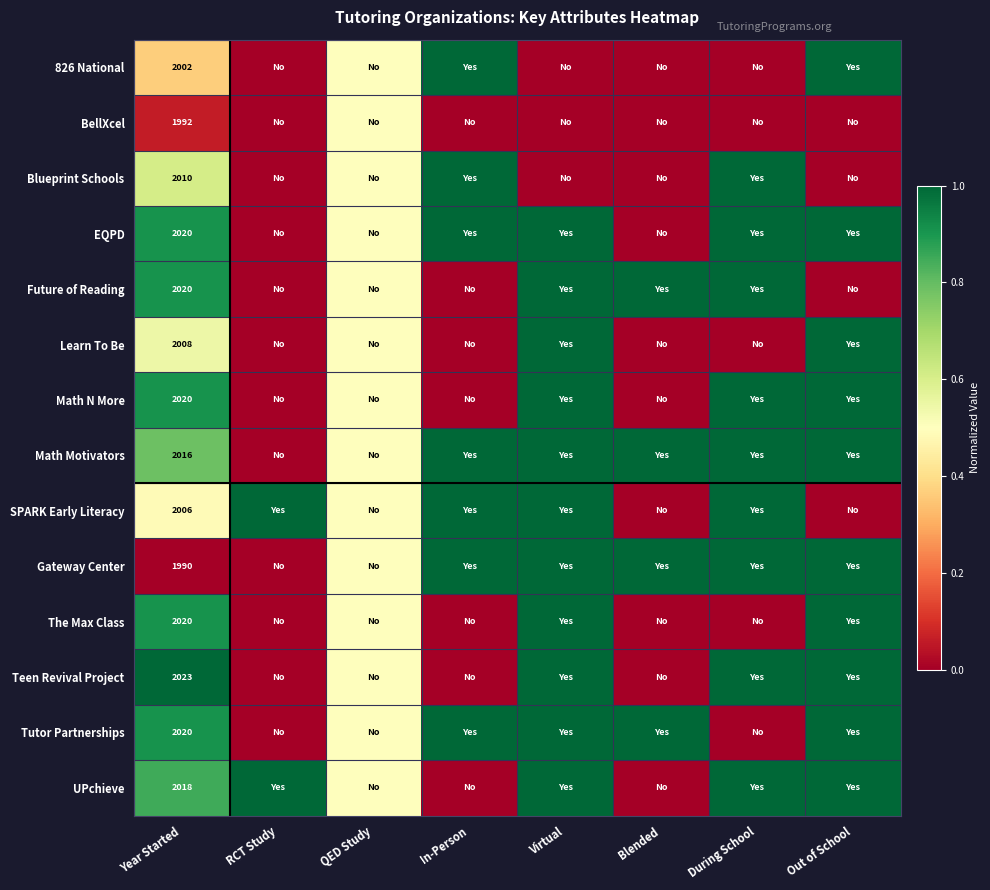

What is the spread (max minus min) of values at Year Started?

33.0